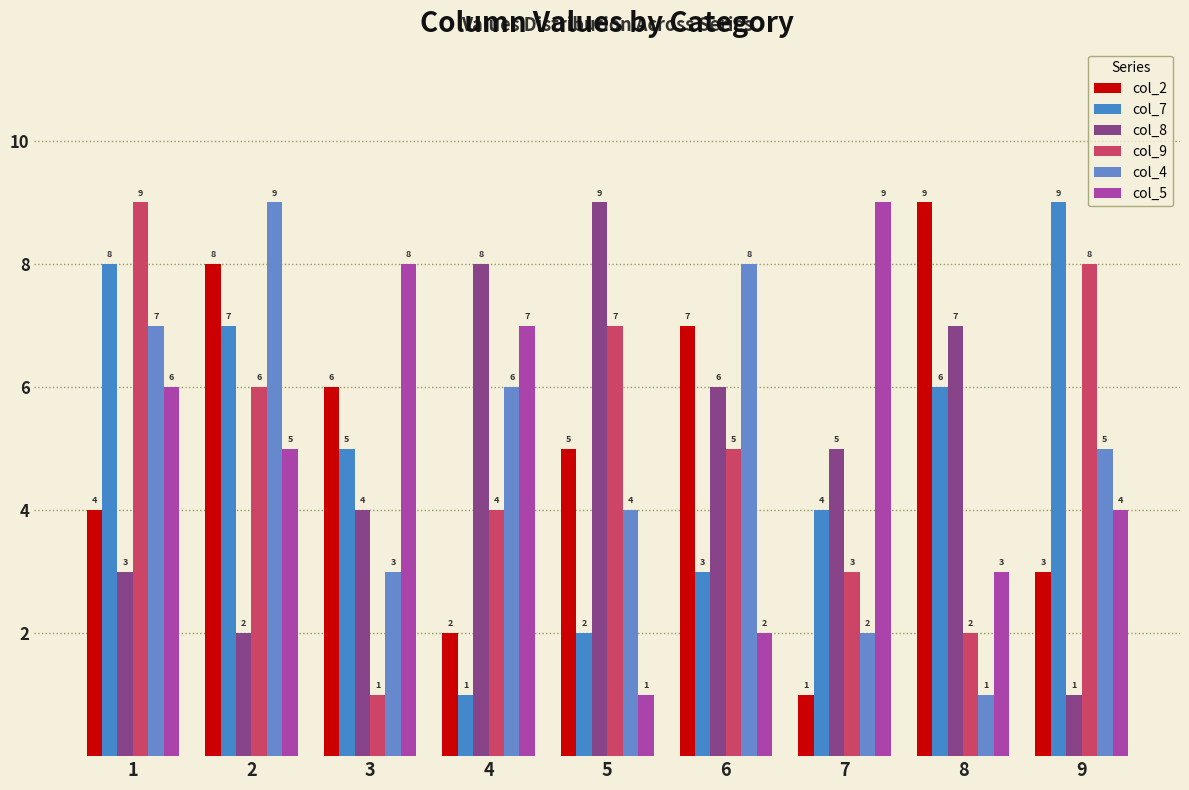

What is the total value across all series at 4?

28